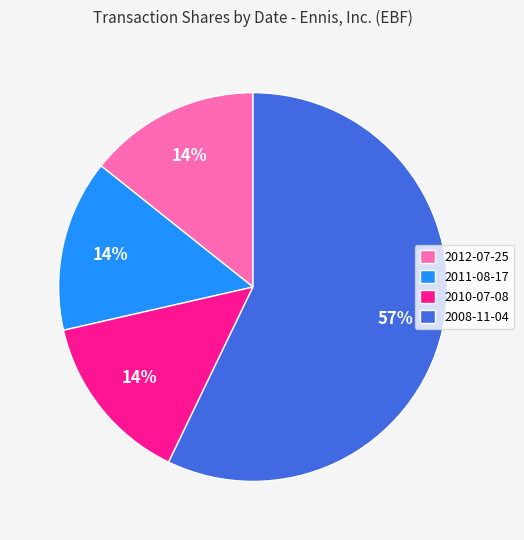

To the nearest percent, what portion does 2010-07-08 represent?

14%